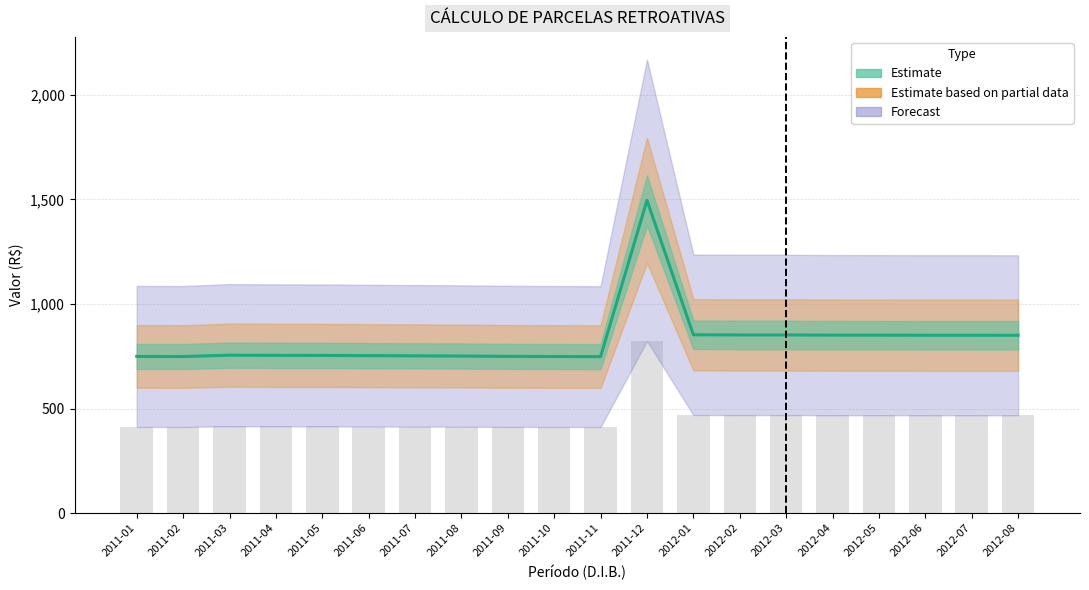

At how many categories does at least one series exceed 656?

20